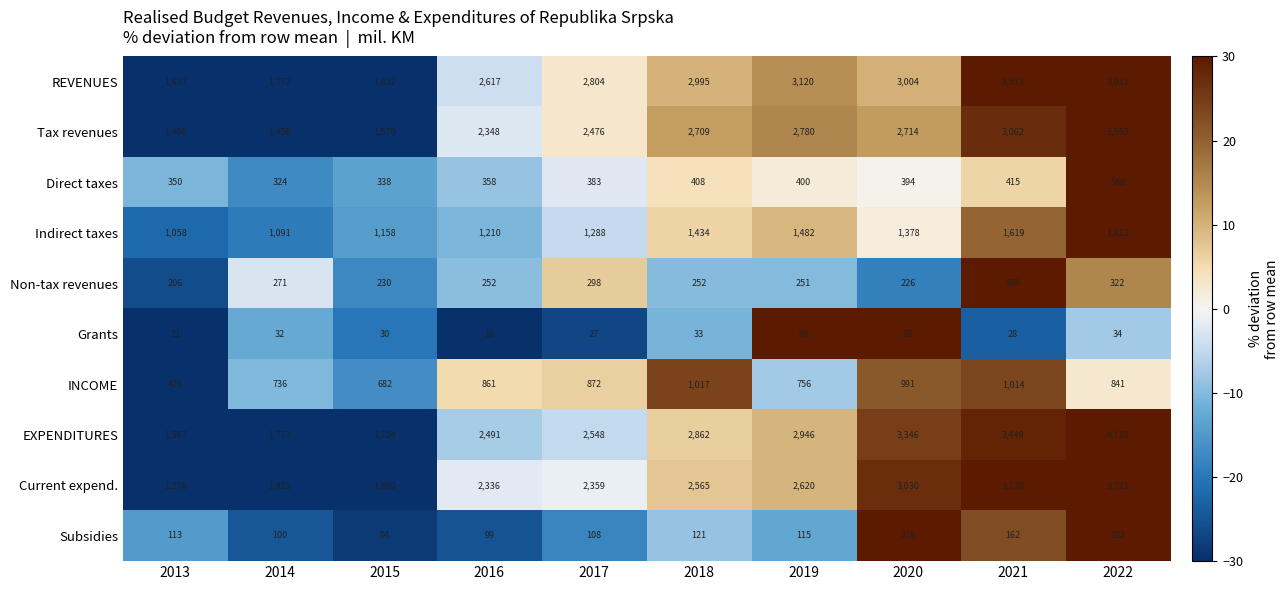

What is the difference between the Tax revenues values at 2021 and 2013?

1653